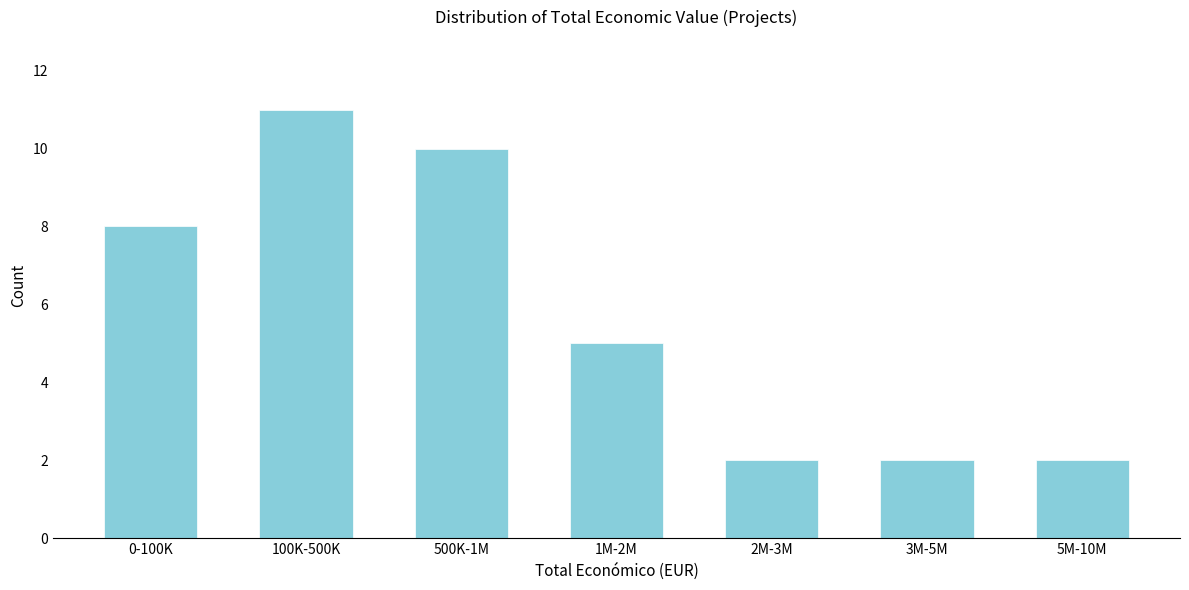

Reading left to right, list all the values displayed in this chart.

0-100K=8	100K-500K=11	500K-1M=10	1M-2M=5	2M-3M=2	3M-5M=2	5M-10M=2